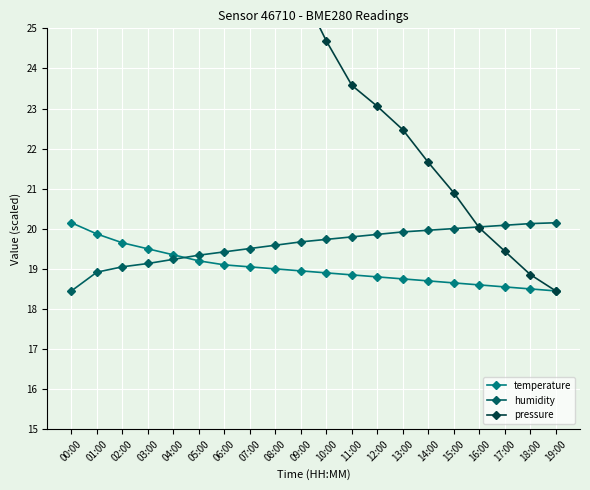

Does the chart display data point markers on the line(s)?

Yes